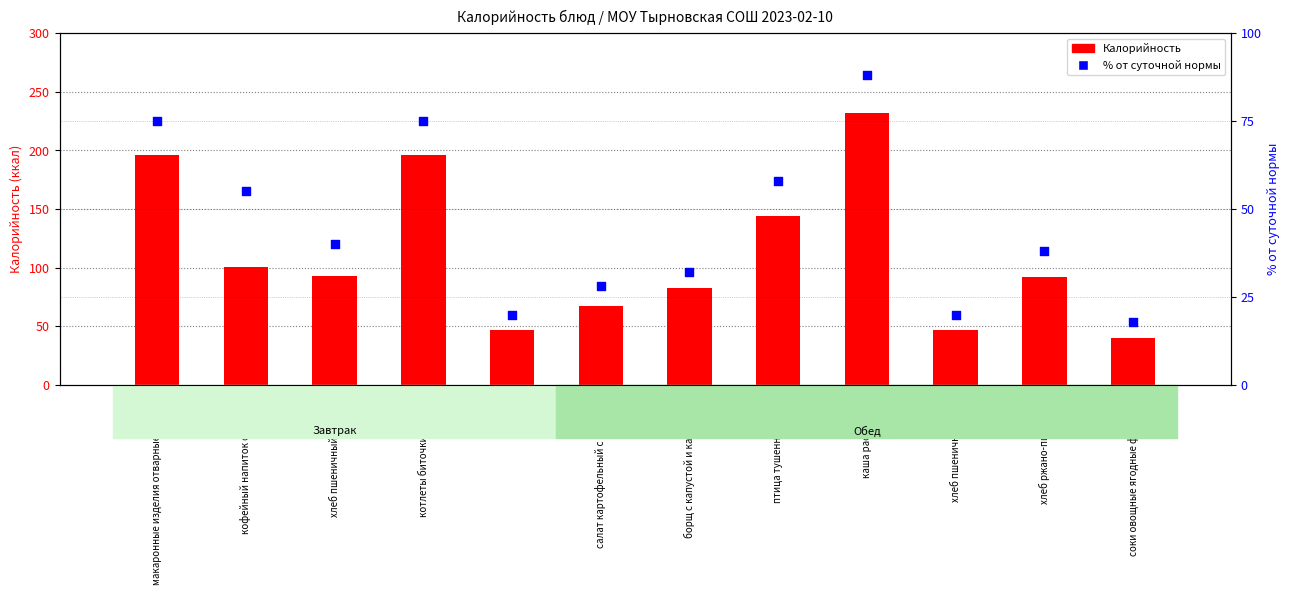

Which series reaches the minimum Y coordinate?

% от суточной нормы